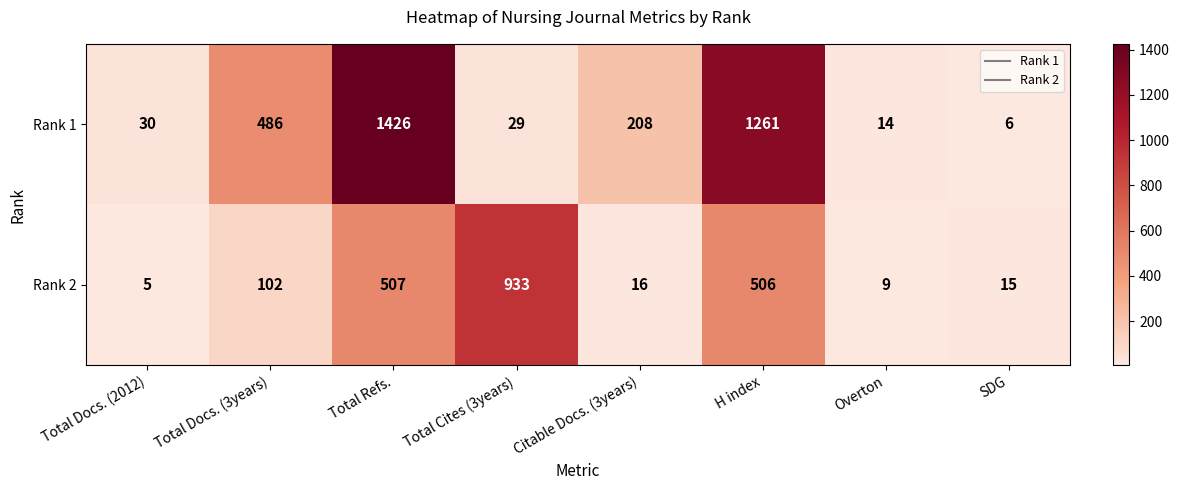

What is the approximate value of Rank 1 at Citable Docs. (3years), to the nearest 50?

200